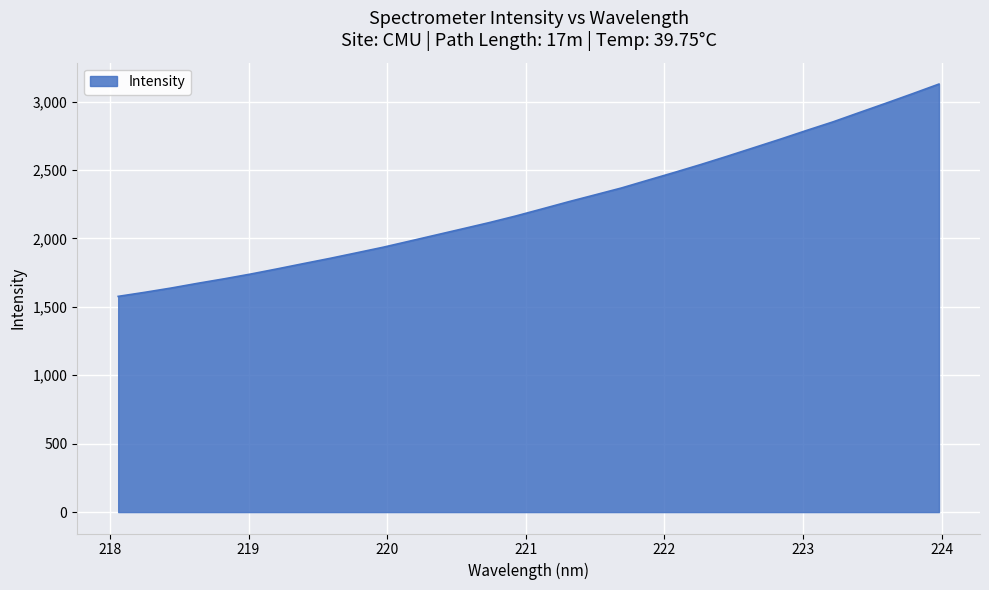

What is the minimum value shown in the chart?

1576.2